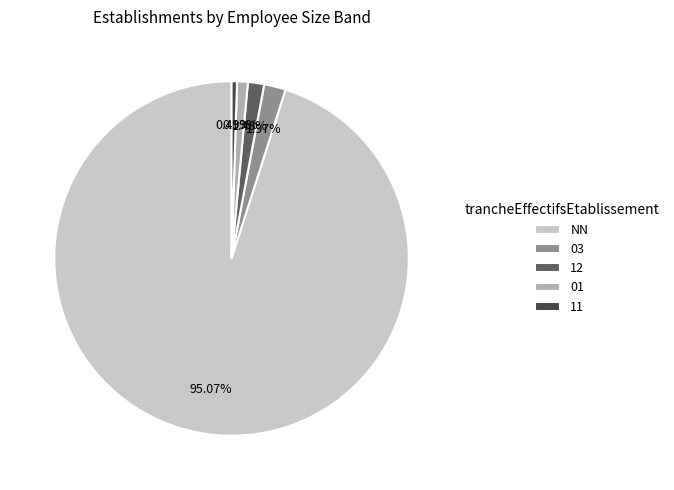

Do 01 and 12 together represent more than half of the pie?

No